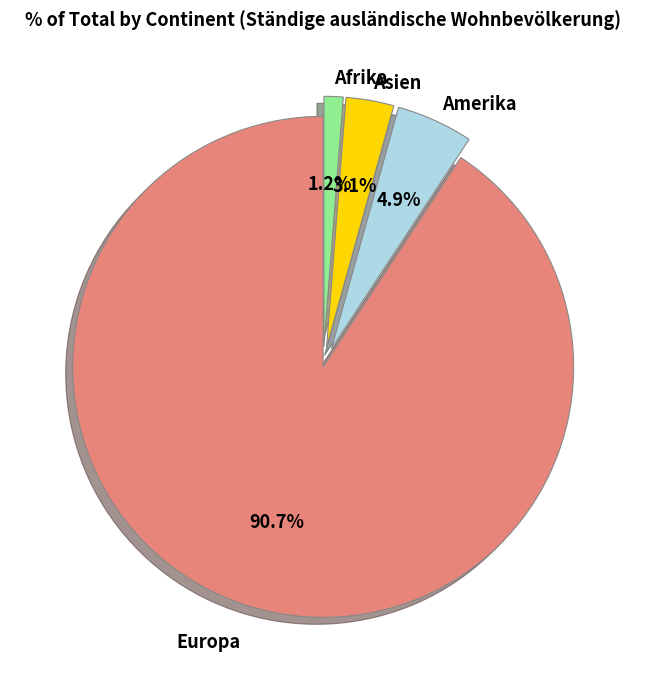

Is there any slice that represents more than half of the pie?

Yes